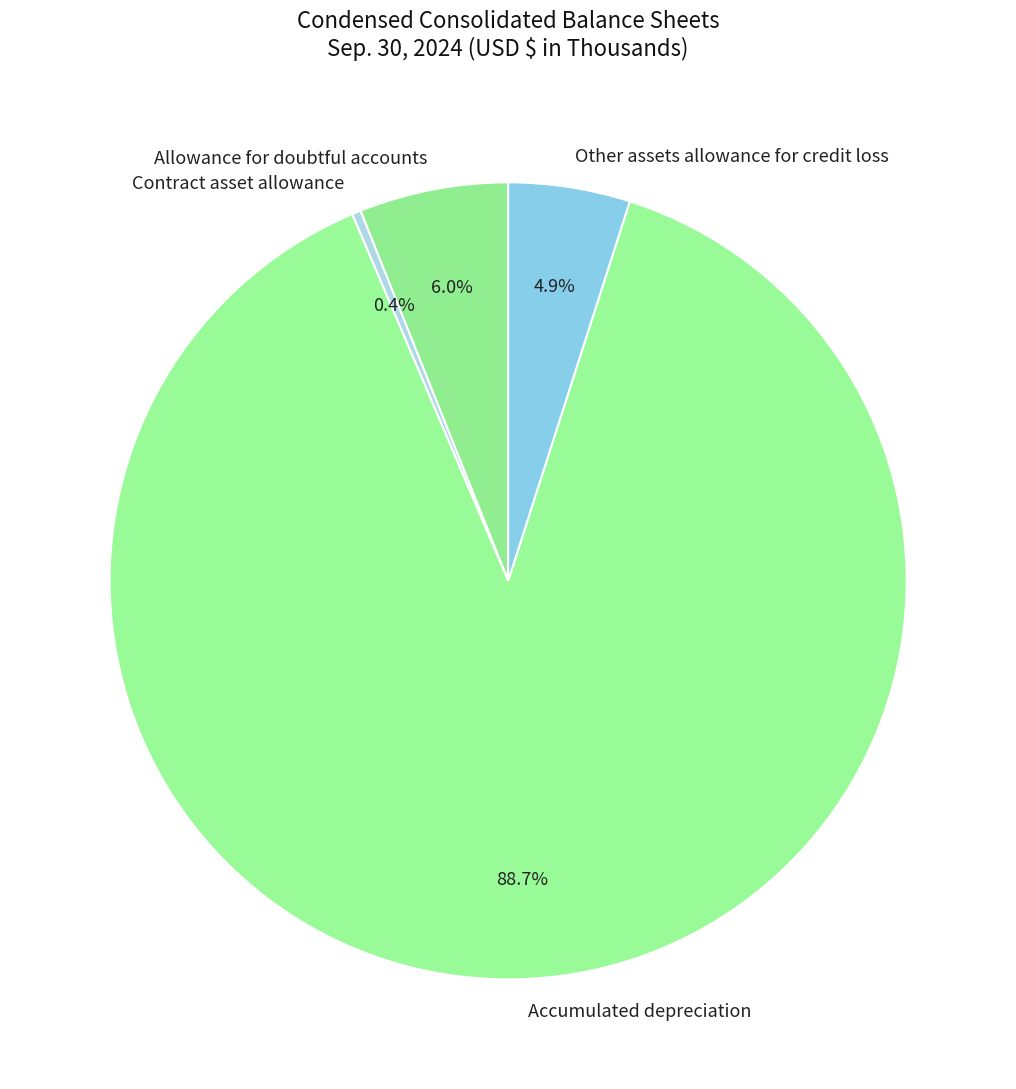

Is Accumulated depreciation the majority of the pie?

Yes